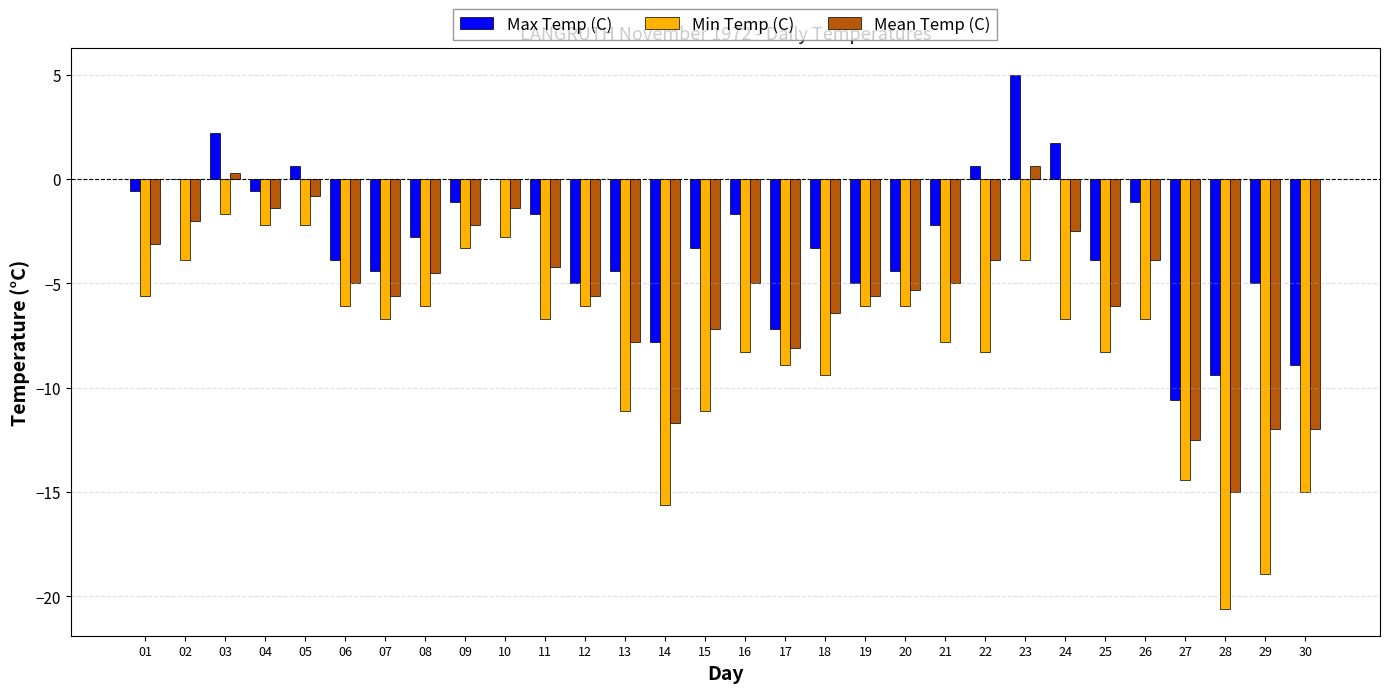

Is the value of Max Temp (C) at 21 greater than the value of Min Temp (C) at 03?

No